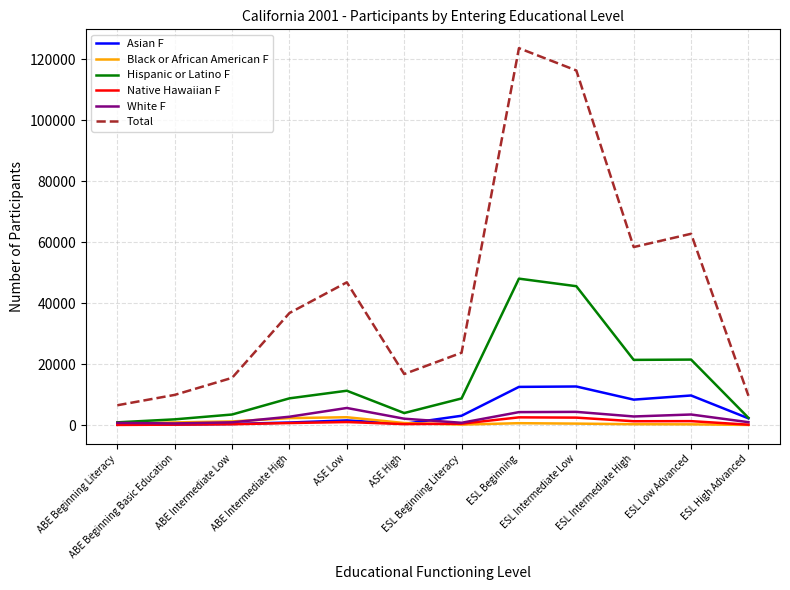

Which series has the largest total across all categories?

Total